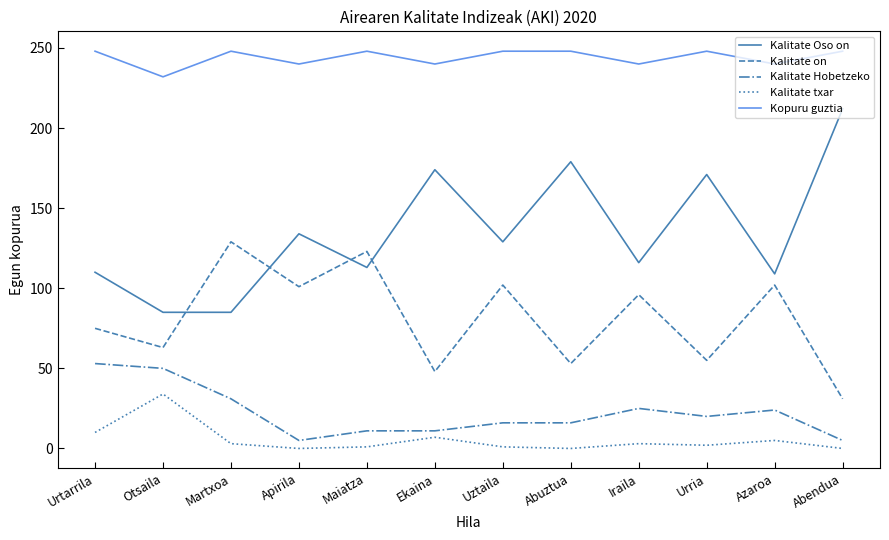

Count the number of categories in the chart.

12